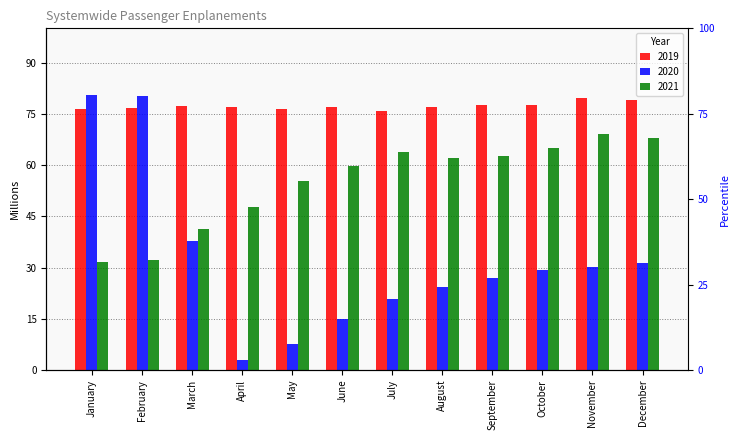

What is the difference between the maximum and second lowest values in the 2020 series?

72.9